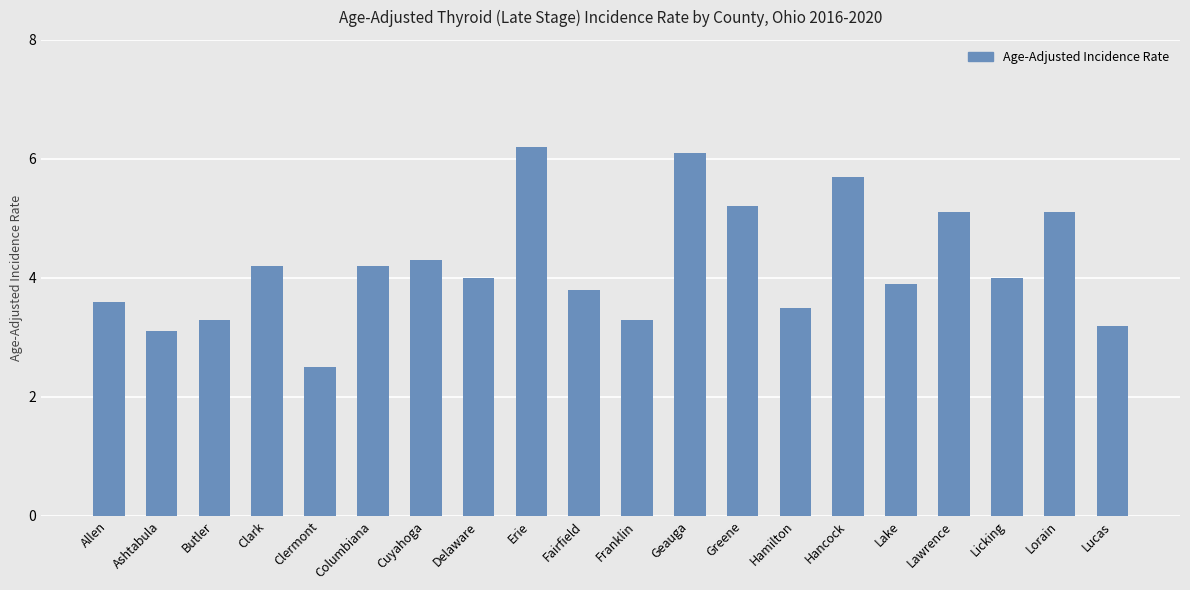

What is the label of the 11th bar from the left?

Franklin